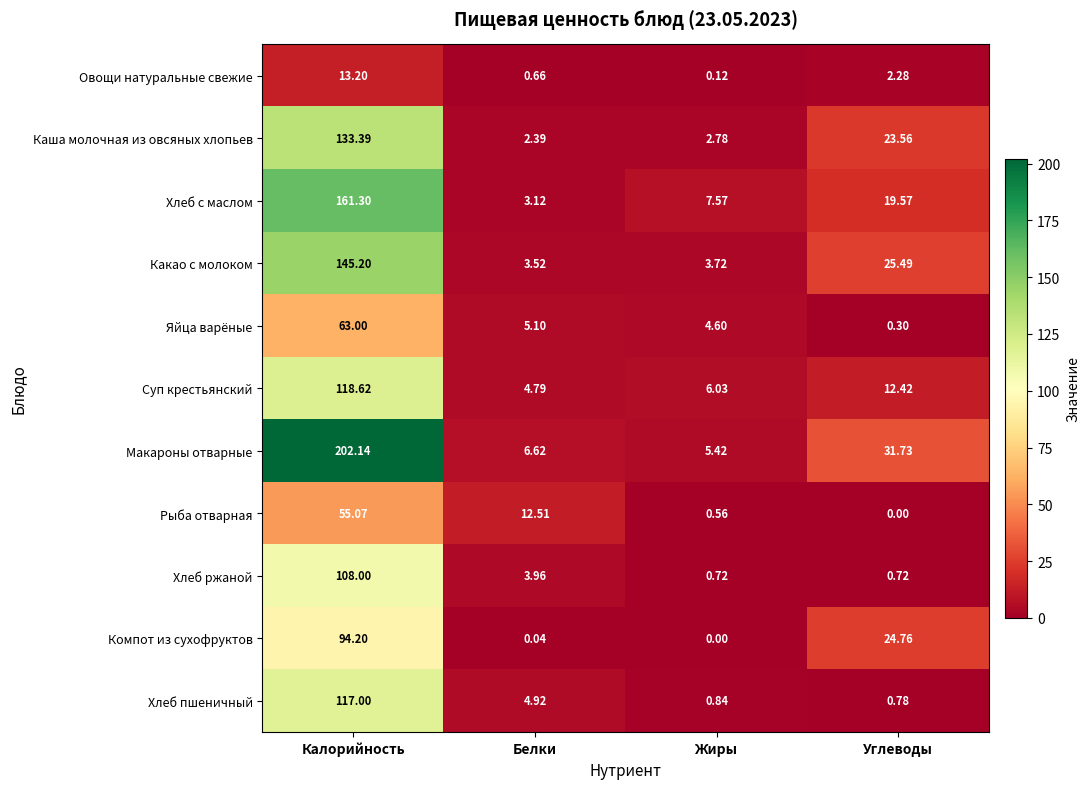

At which category is the sum across all series the highest?

Калорийность